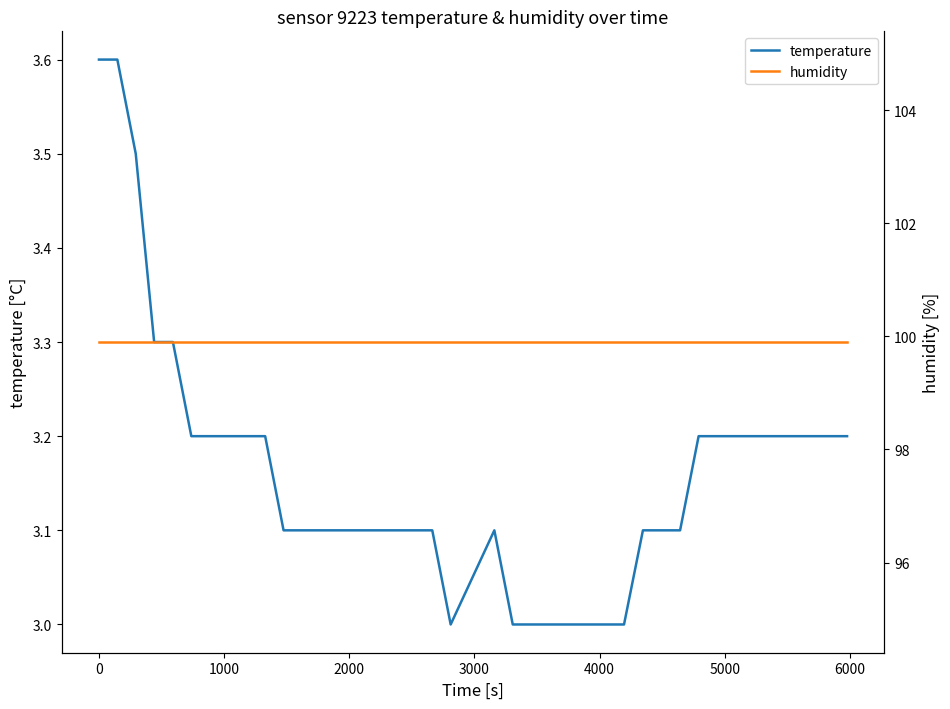

True or false: temperature and humidity cross at least once.

False